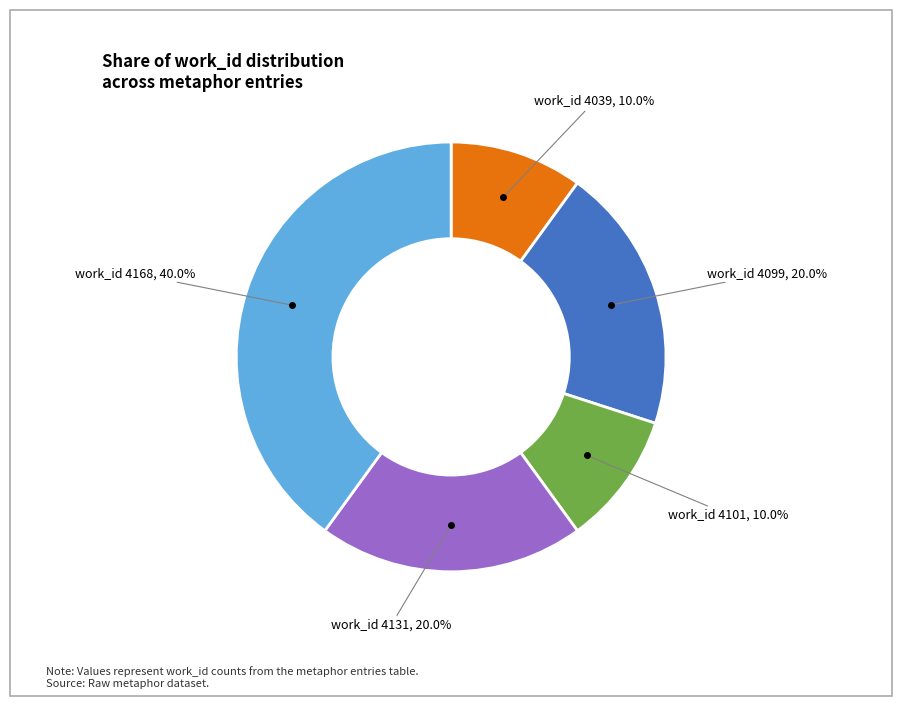

Is there any slice that represents more than half of the pie?

No